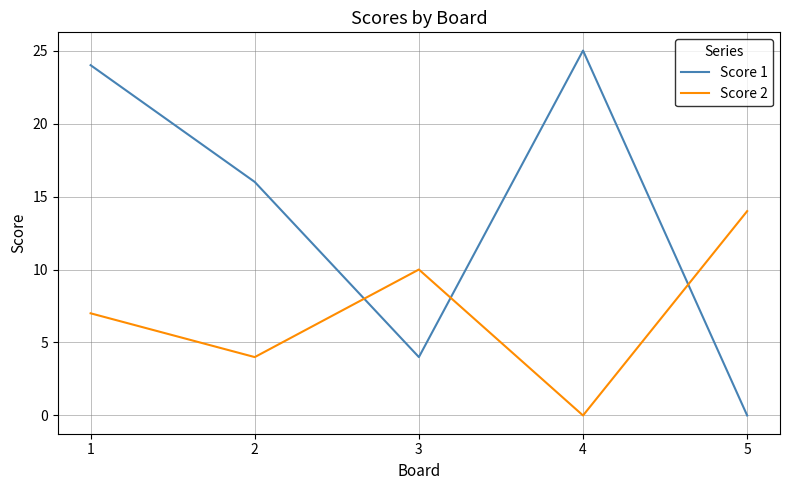

Where does the Score 1 series first go above 16?

1